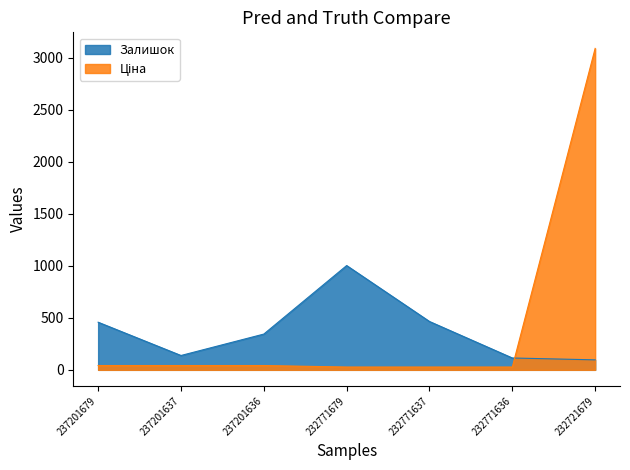

Rank the series by their maximum value, from highest to lowest.

Ціна, Залишок